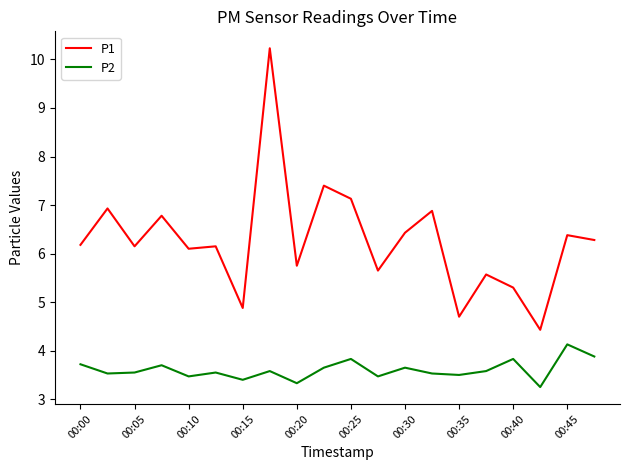

Which series has the largest total across all categories?

P1